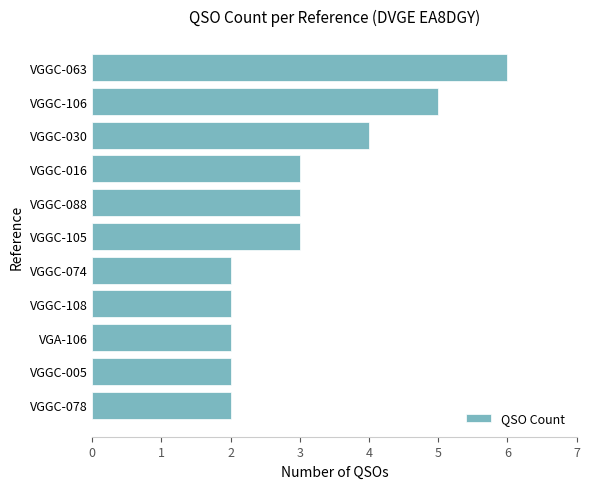

Are the bars grouped side by side (vs. stacked)?

No